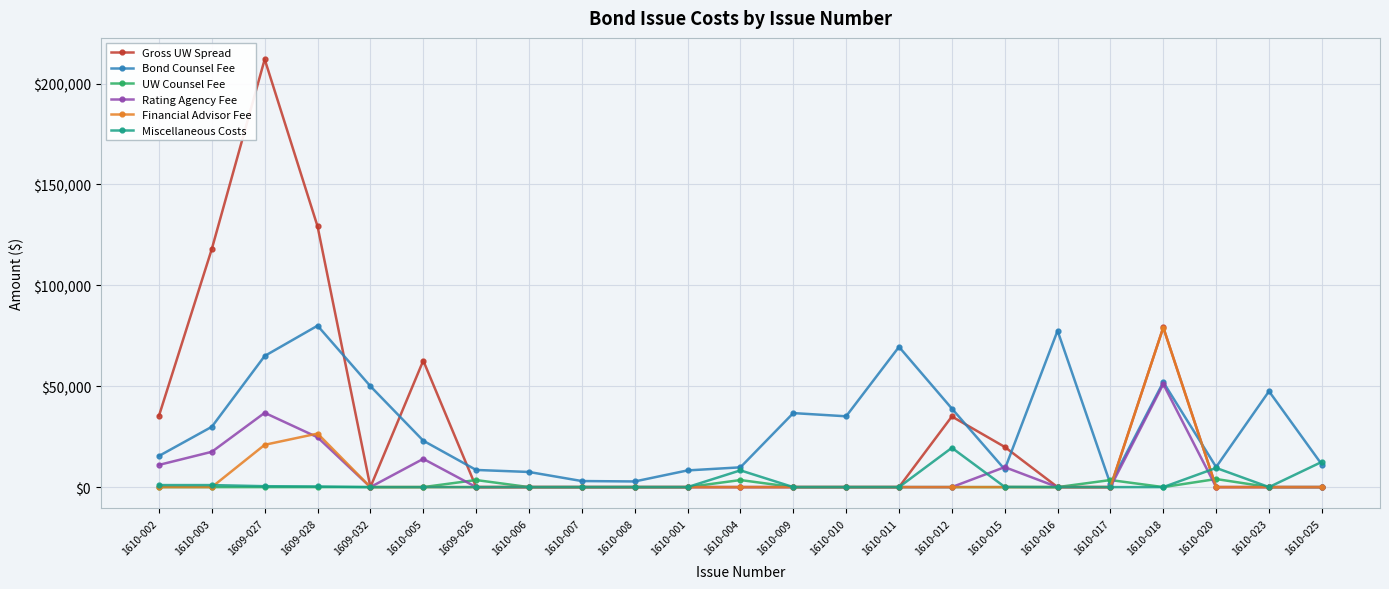

Is this an area chart (filled region under the line)?

No